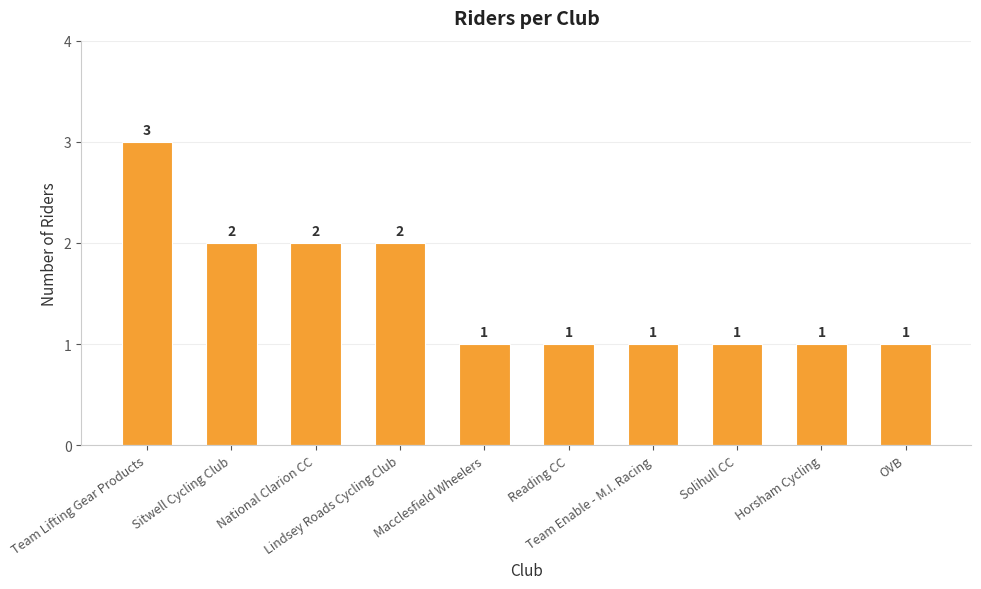

What is the difference between the maximum and minimum values?

2